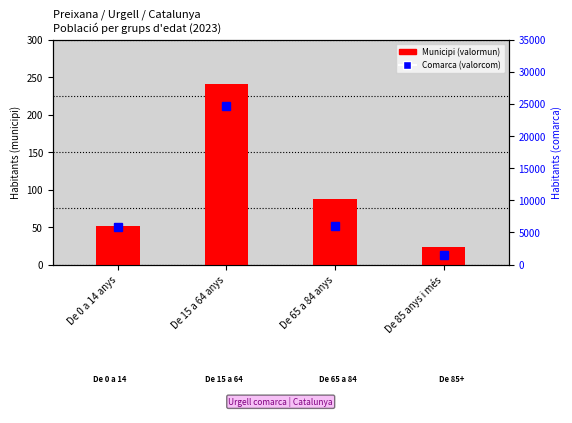

What is the spread (max minus min) of values at De 0 a 14 anys?

5748